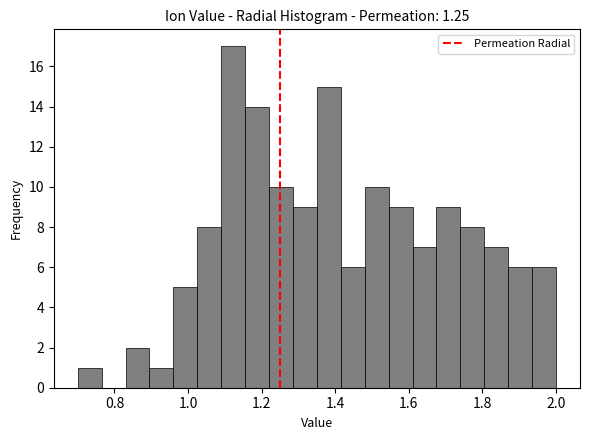

Around what value on the x-axis is the tallest bar? Give the approximate position of its centre, as read against the axis.

1.12